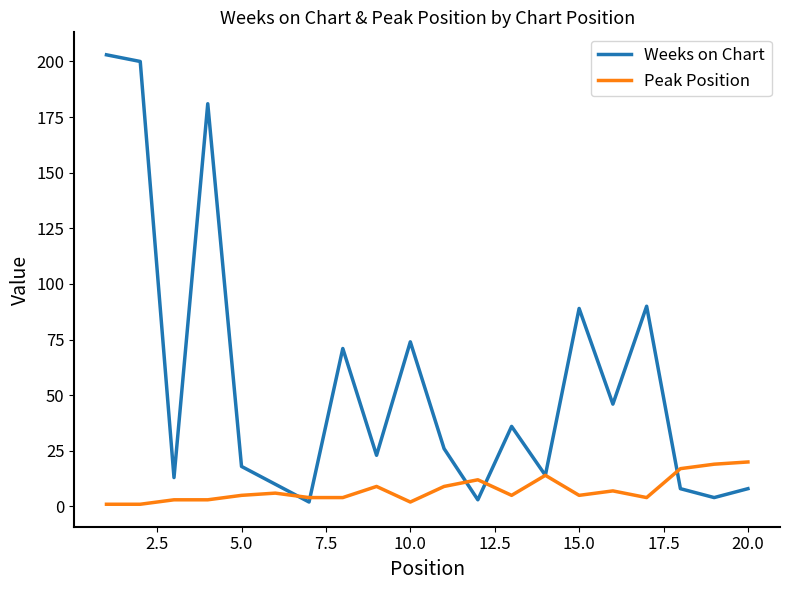

What is the greatest value displayed?

203